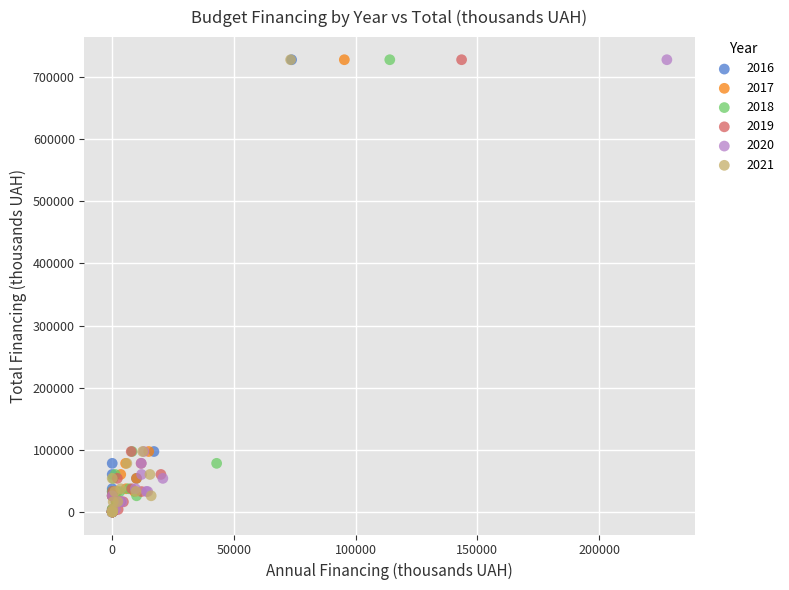

What are all the series names shown in the legend?

2016, 2017, 2018, 2019, 2020, 2021